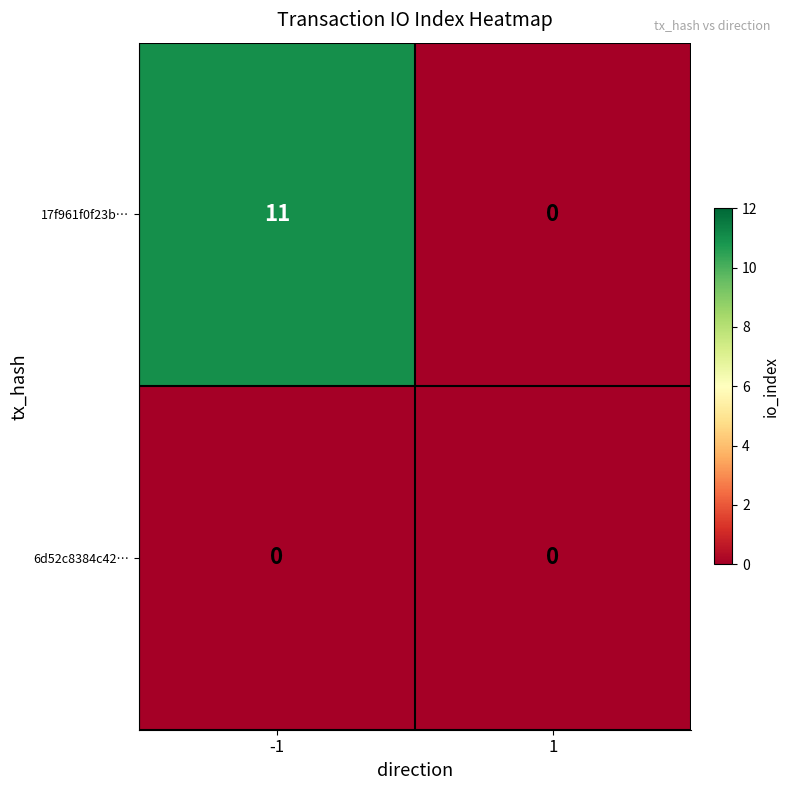

List the series in order of their peak value, lowest first.

6d52c8384c42…, 17f961f0f23b…